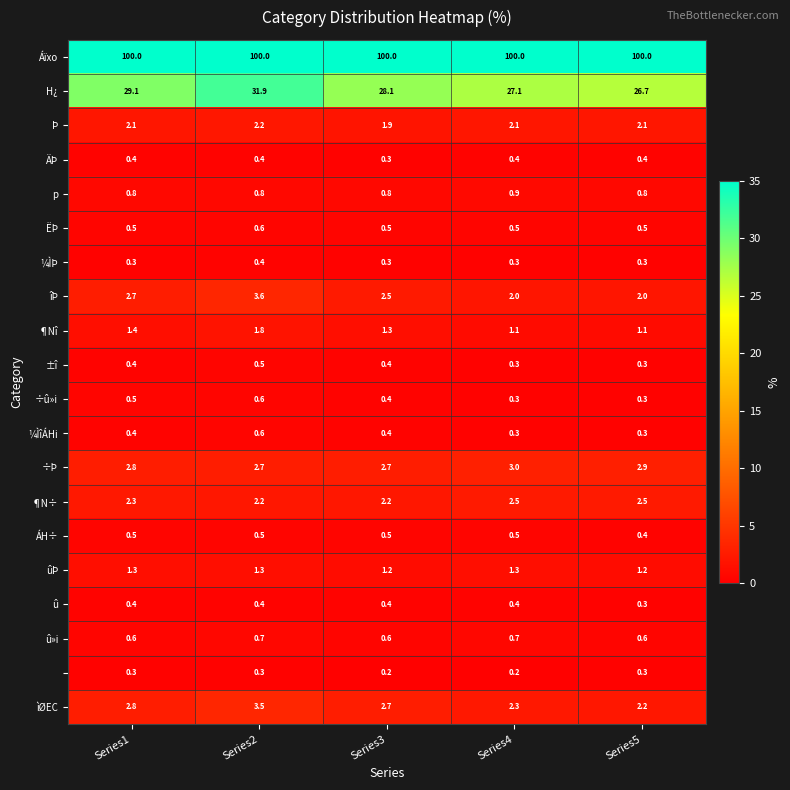

What is the total value across all series at Series5?

145.2